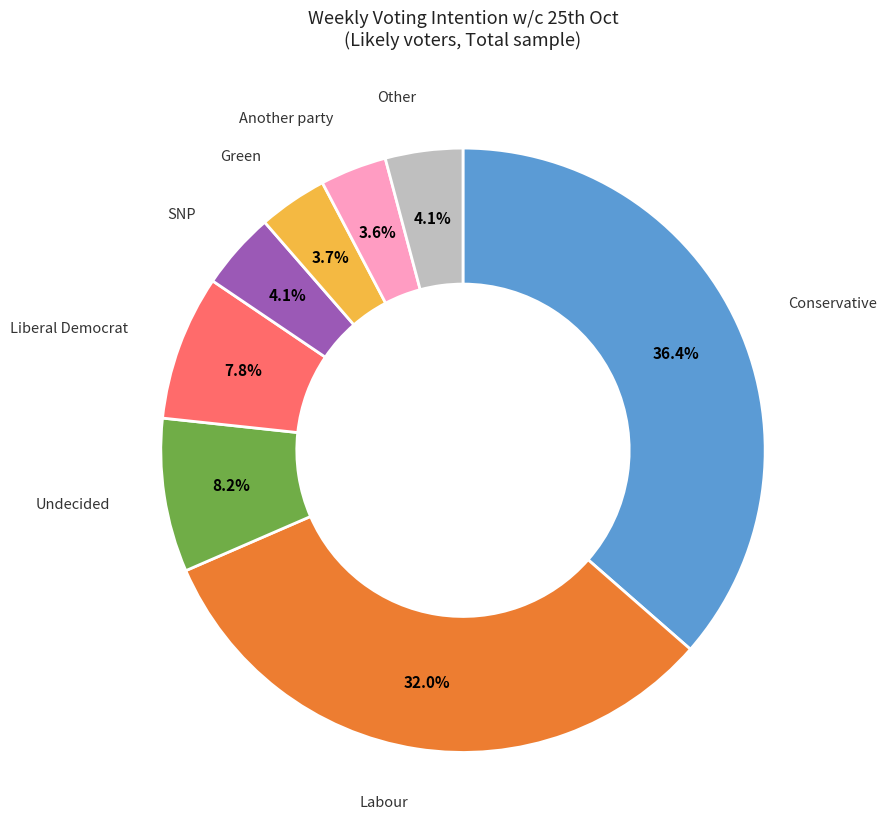

Is Undecided the majority of the pie?

No